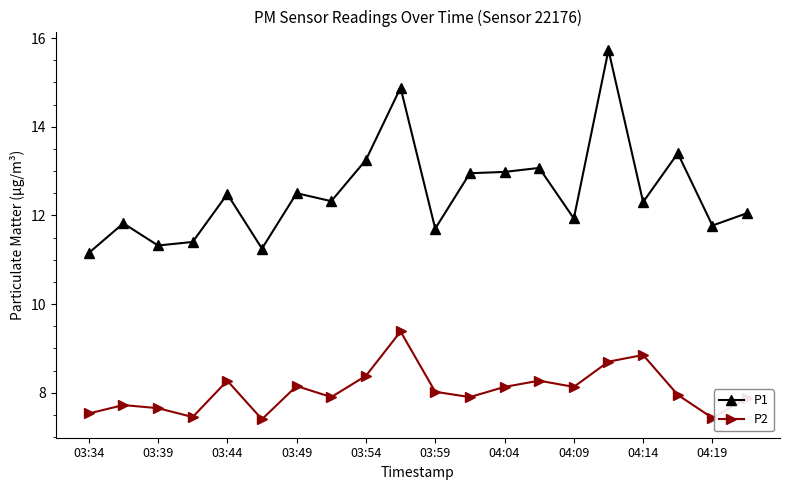

At how many categories does at least one series exceed 10?

20